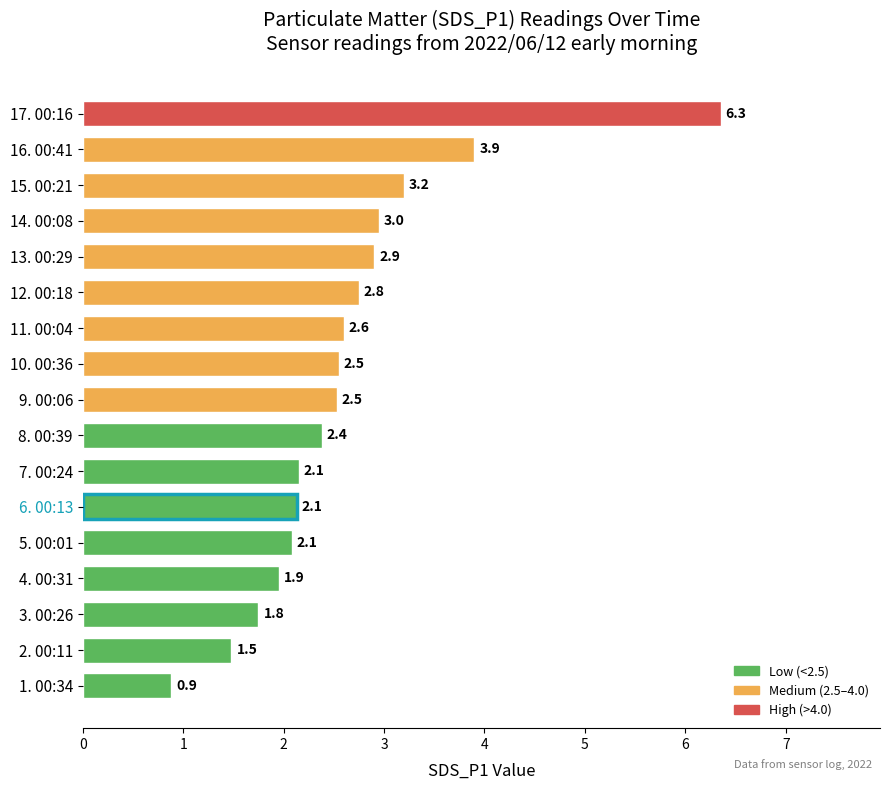

What is the difference between the maximum and minimum values?

5.5